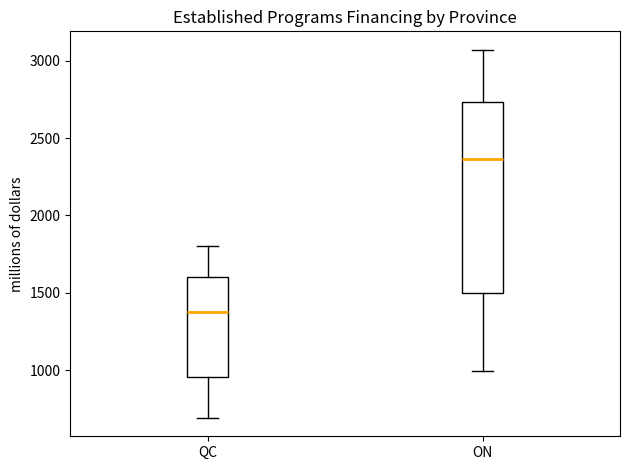

Where does the median line of the box for QC sit on the y-axis? The values are not printed on the chart, so give them approximately, as read against the axis.

1400